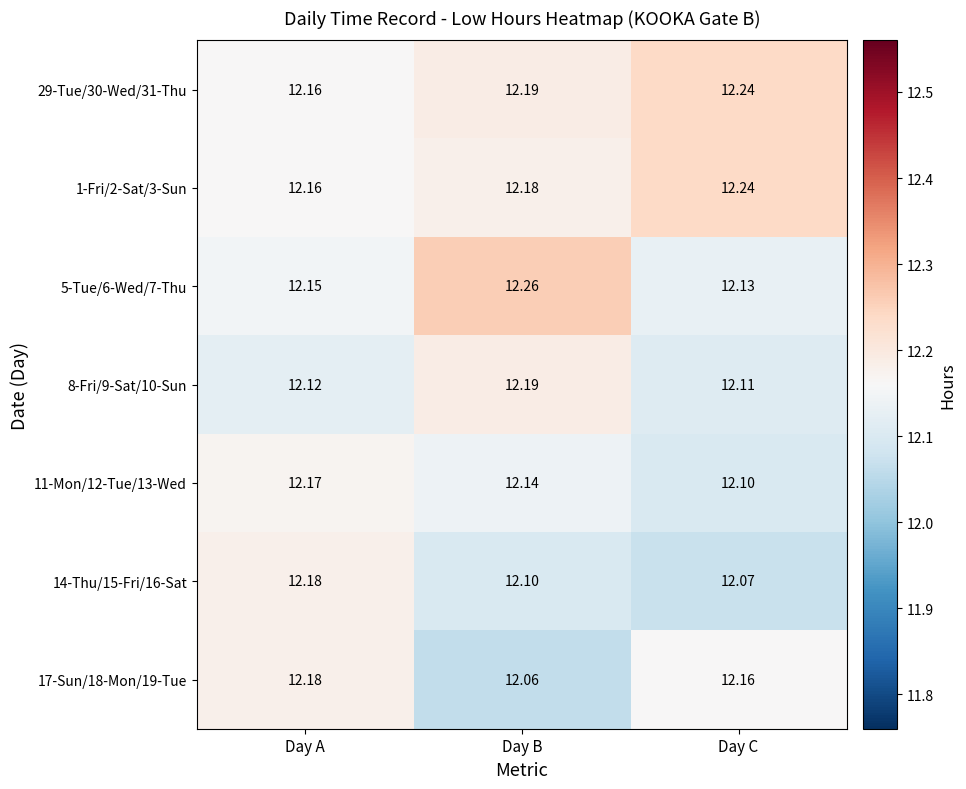

At which category does the chart reach its minimum across all series?

Day B